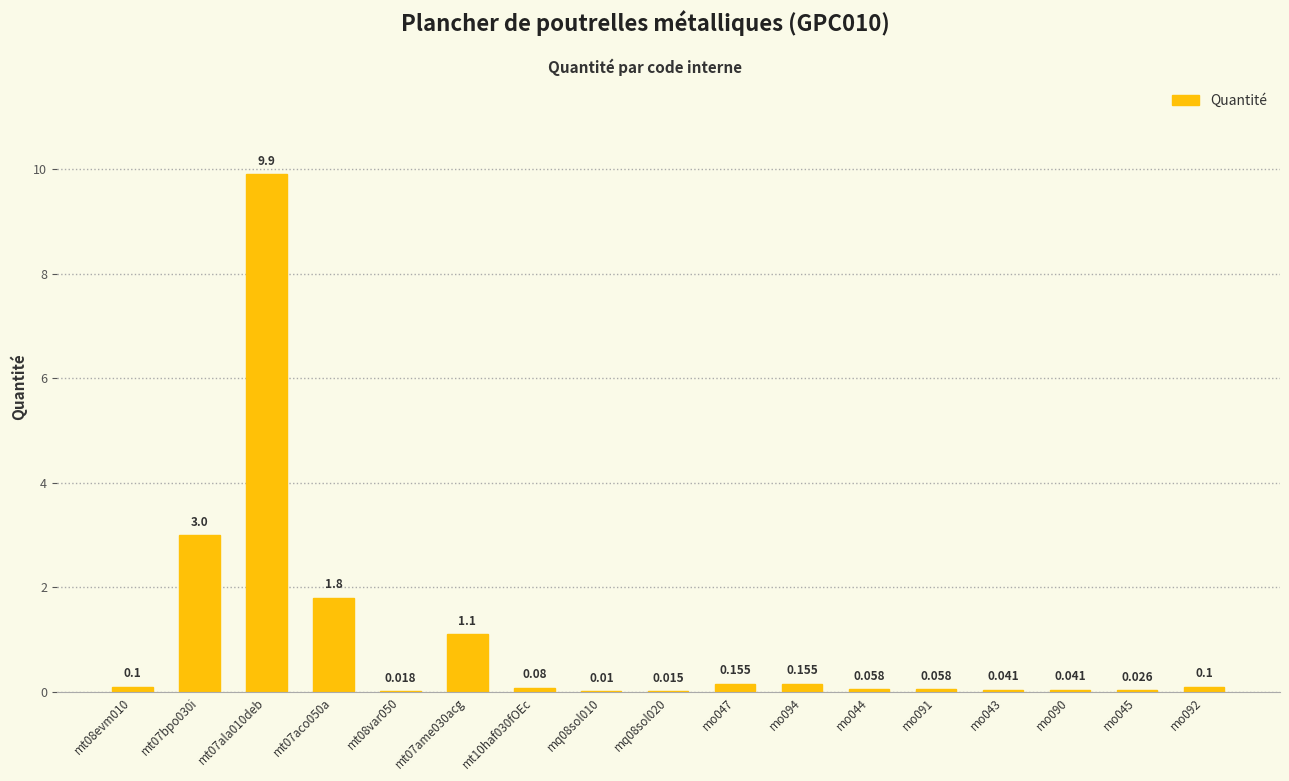

What is the sum of all values?

16.7